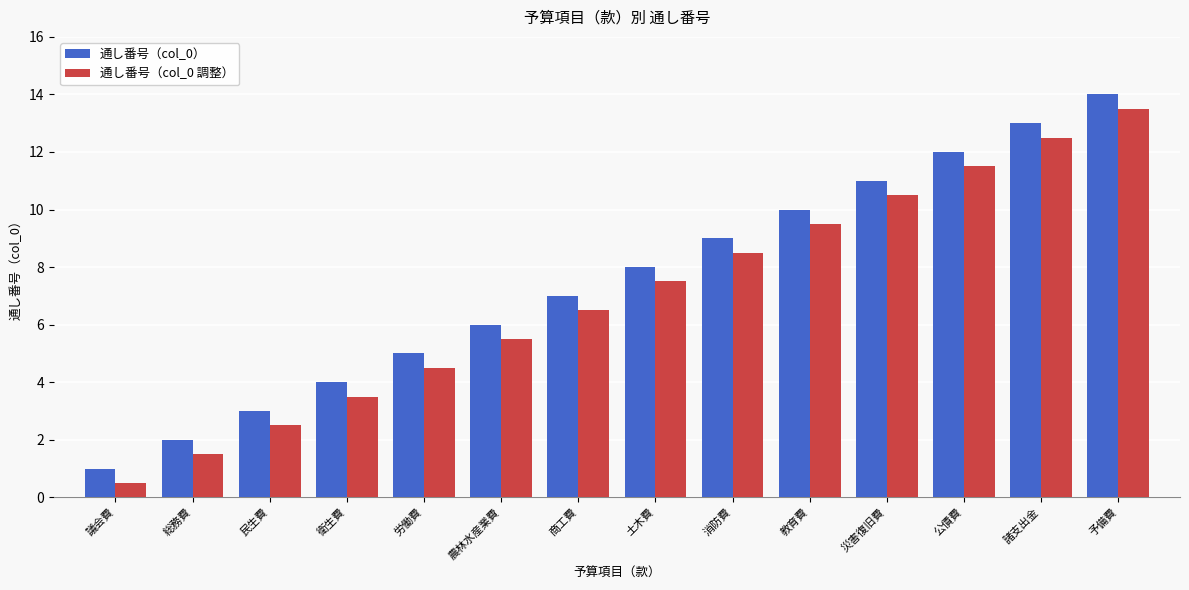

The 通し番号（col_0 調整） series shows 1.5 at 総務費. True or false?

True